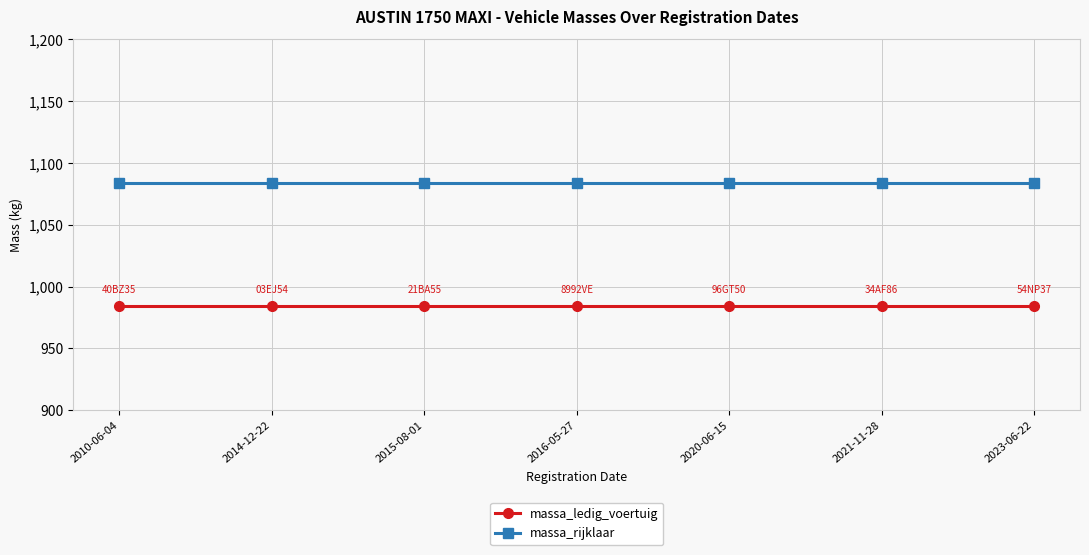

Rank the series at 2015-08-01 from highest to lowest value.

massa_rijklaar, massa_ledig_voertuig